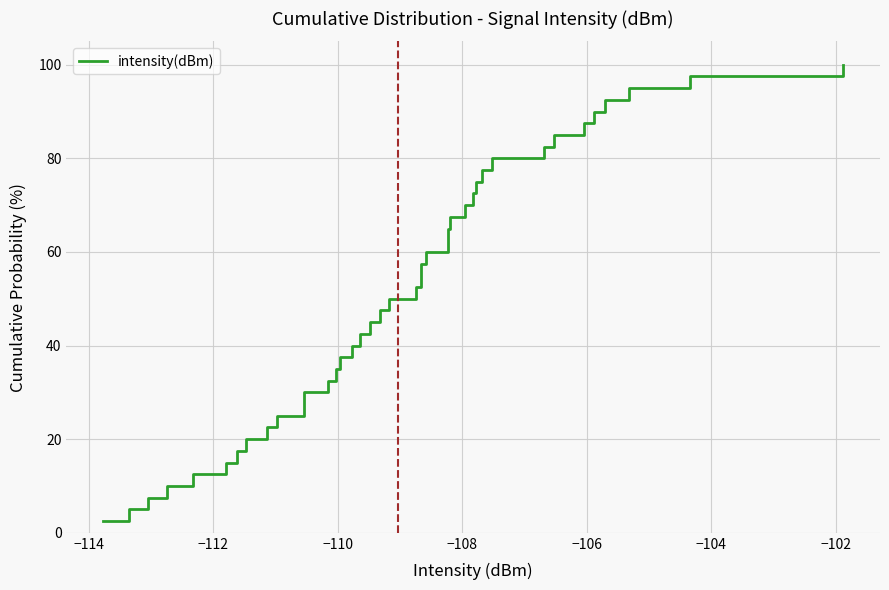

Reading left to right, extract all data points from this chart.

2.5	5.0	7.5	10.0	12.5	15.0	17.5	20.0	22.5	25.0	27.5	30.0	32.5	35.0	37.5	40.0	42.5	45.0	47.5	50.0	52.5	55.0	57.5	60.0	62.5	65.0	67.5	70.0	72.5	75.0	77.5	80.0	82.5	85.0	87.5	90.0	92.5	95.0	97.5	100.0